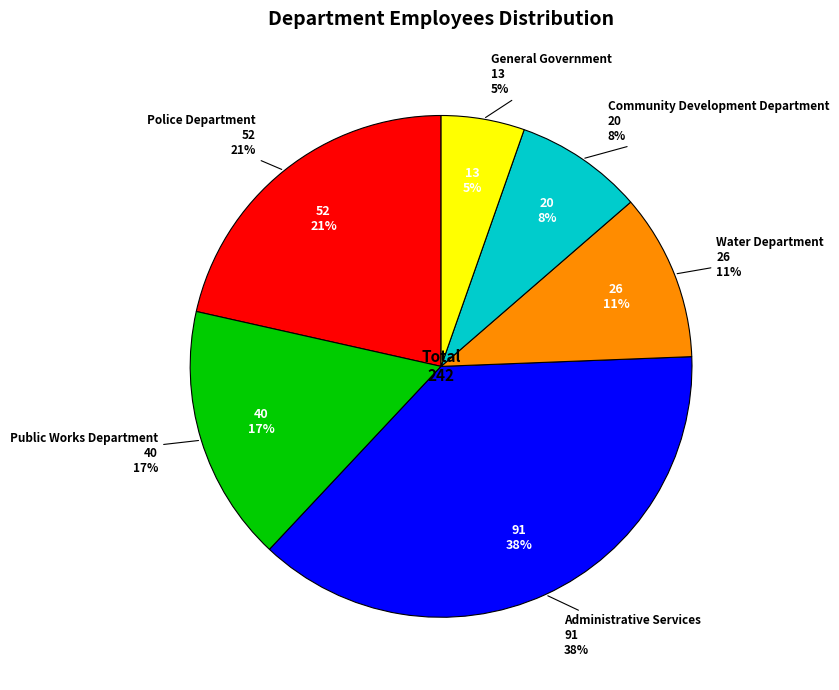

How many slices are in this pie chart?

6